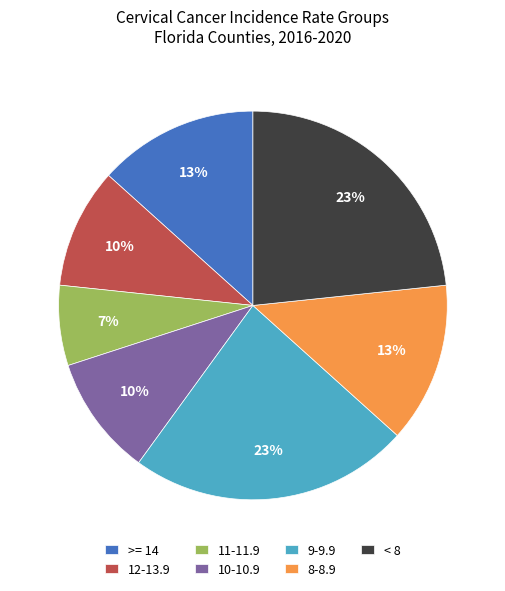

To the nearest percent, what portion does >= 14 represent?

13%